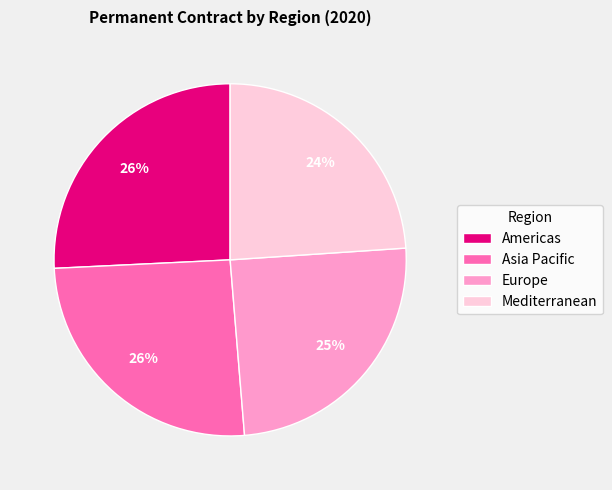

To the nearest percent, what is the difference between the largest and smallest slice percentages?

2%